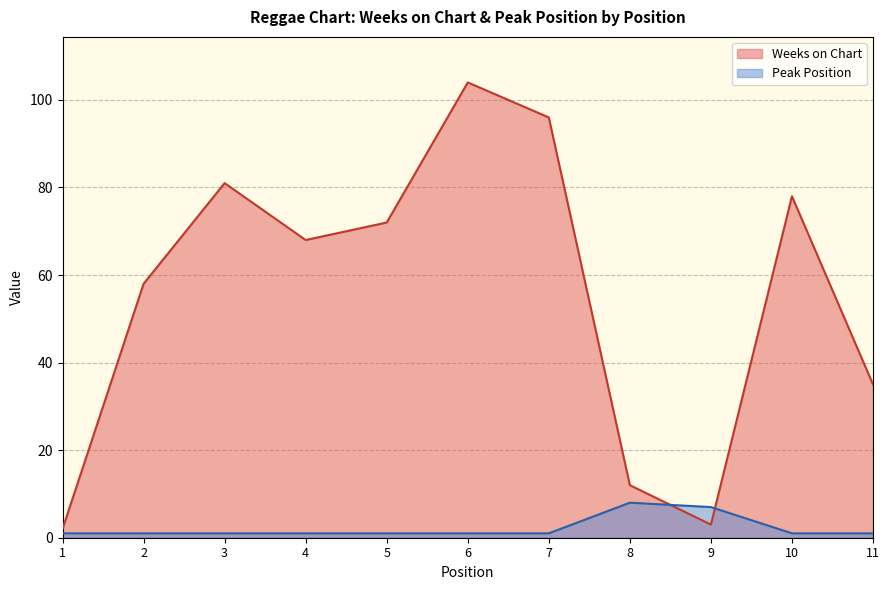

Reading right to left, extract all data points from this chart.

Weeks on Chart: 35	78	3	12	96	104	72	68	81	58	2
Peak Position: 1	1	7	8	1	1	1	1	1	1	1